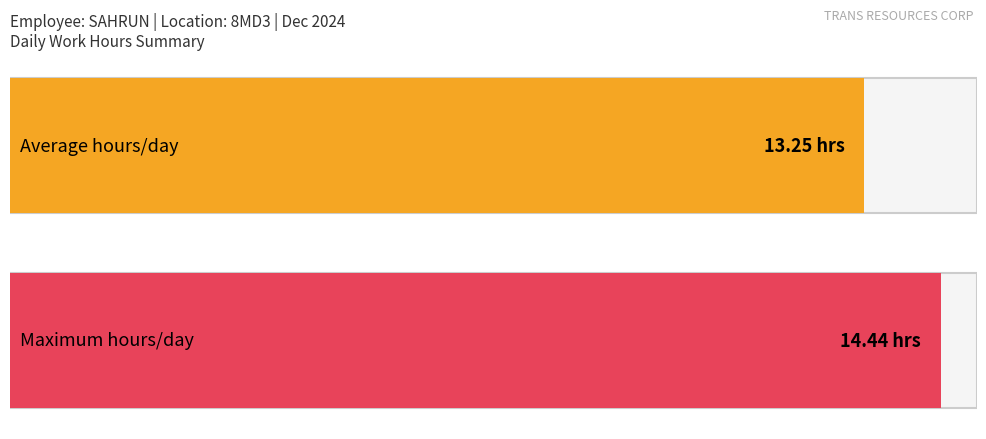

The value at 5-Thu is 5.1. True or false?

False